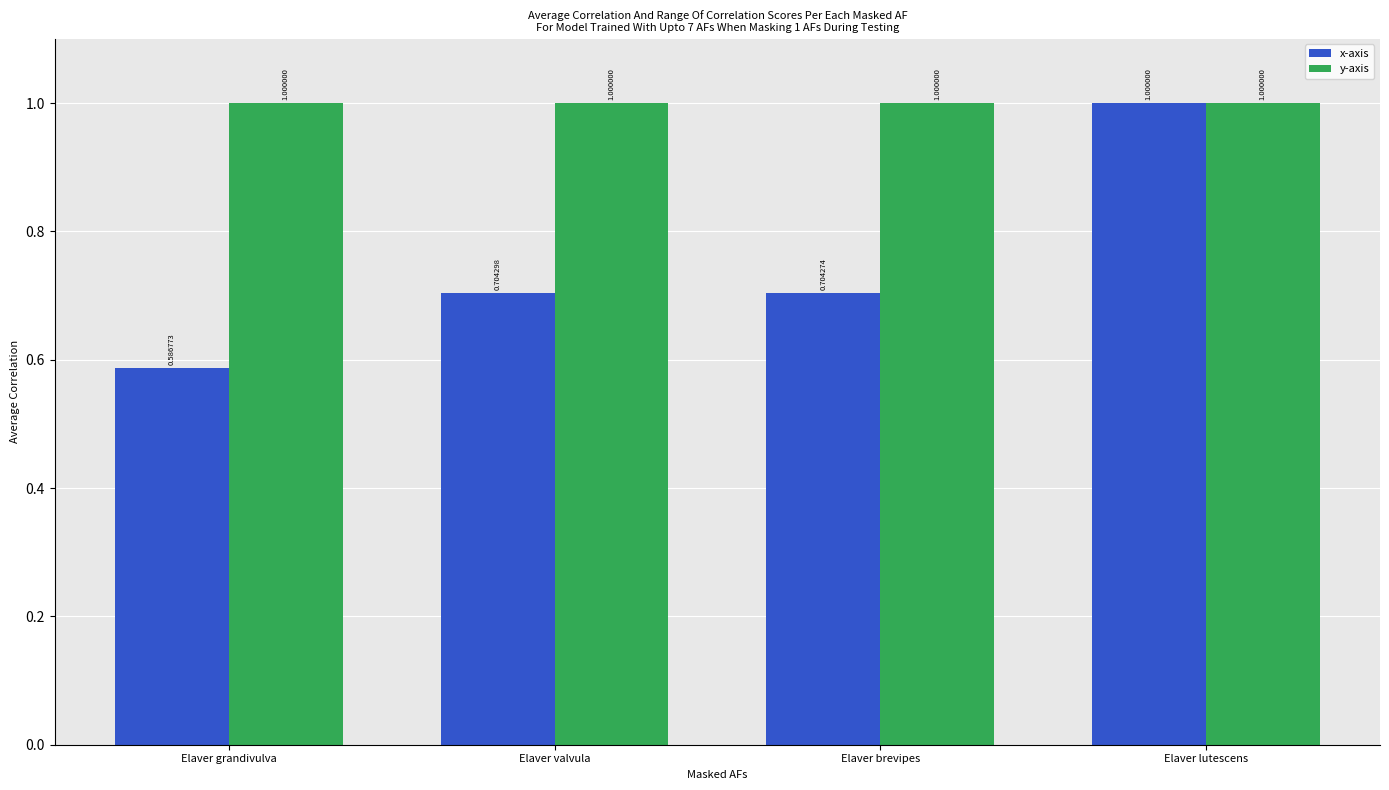

Between Elaver grandivulva and Elaver lutescens, which series saw the biggest shift?

x-axis